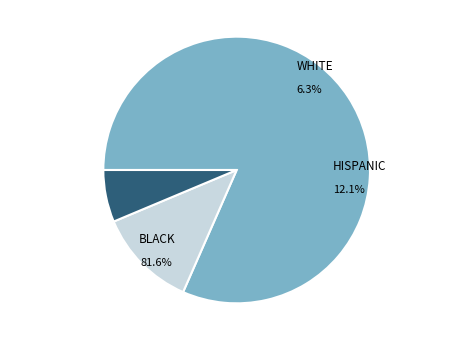

The WHITE slice represents 6% of the pie. True or false?

True